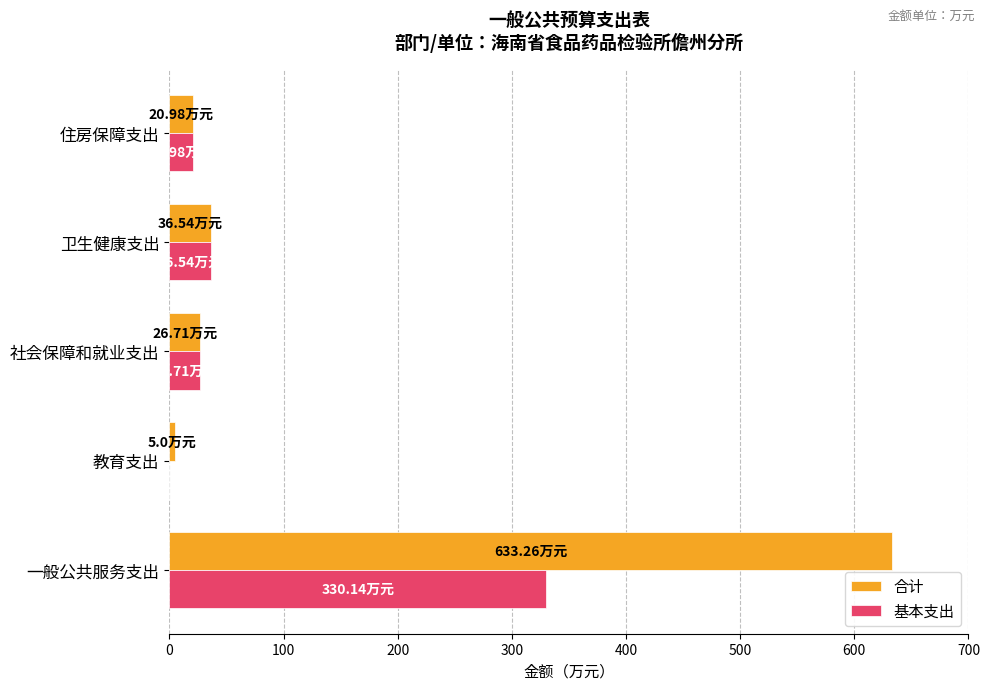

Which category has the highest value in the 基本支出 series?

一般公共服务支出